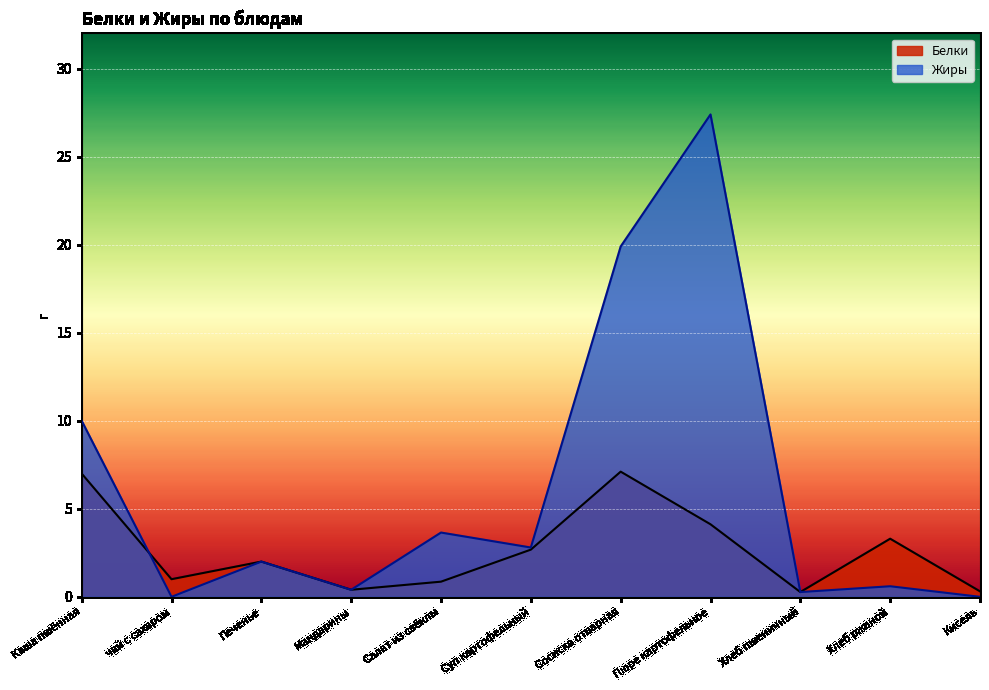

Reading right to left, what are all the values shown in this chart?

Белки: Кисель=0.3	Хлеб ржаной=3.3	Хлеб пшеничный=0.3	Пюре картофельное=4.1	Сосиска отварная=7.1	Суп картофельный=2.7	Салат из свёклы=0.9	Мандарины=0.4	Печенье=2.0	чай с сахаром=1.0	Каша пшённая=7.0
Жиры: Кисель=0.0	Хлеб ржаной=0.6	Хлеб пшеничный=0.3	Пюре картофельное=27.4	Сосиска отварная=19.9	Суп картофельный=2.8	Салат из свёклы=3.6	Мандарины=0.4	Печенье=2.0	чай с сахаром=0.0	Каша пшённая=10.0